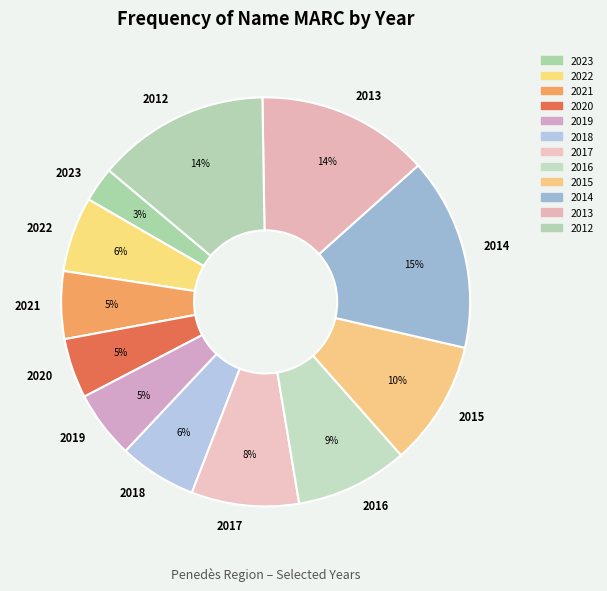

To the nearest percent, what is the difference between the largest and smallest slice percentages?

12%